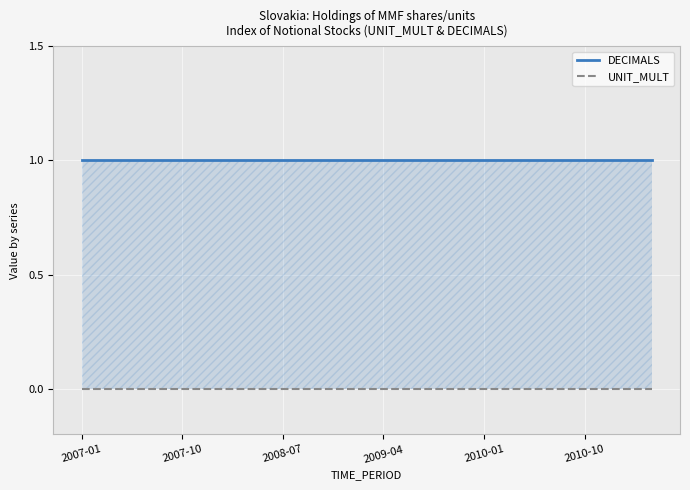

What is the average value of the DECIMALS series?

1